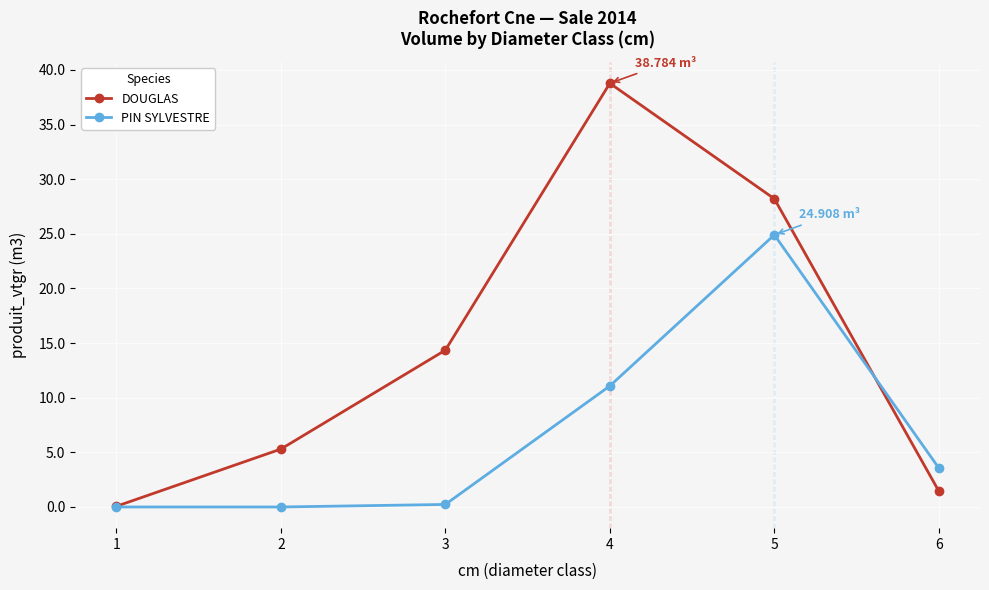

At how many categories does at least one series exceed 31?

1